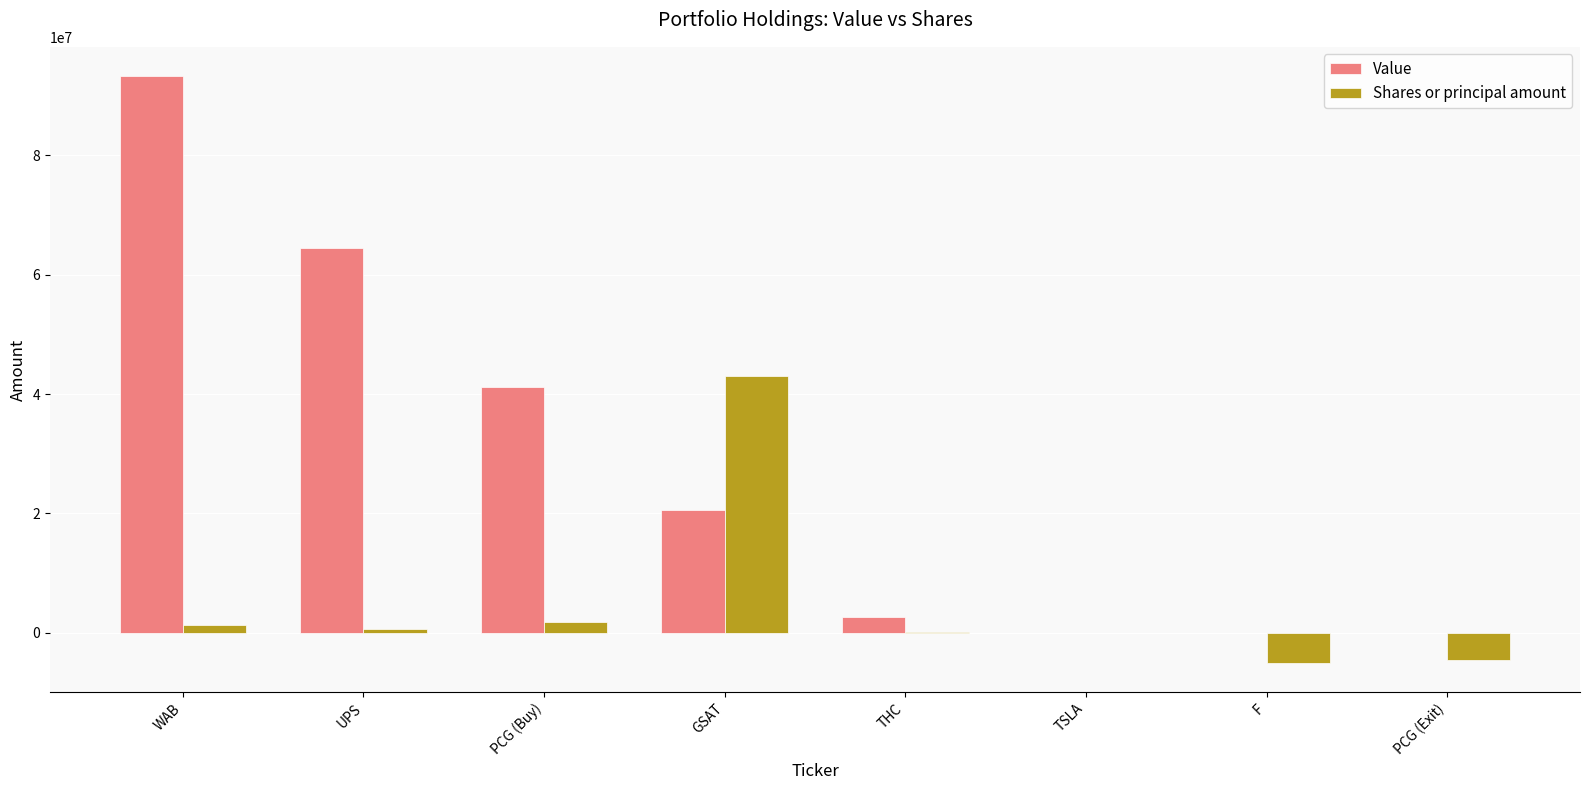

What is the total value across all series at TSLA?

-93000